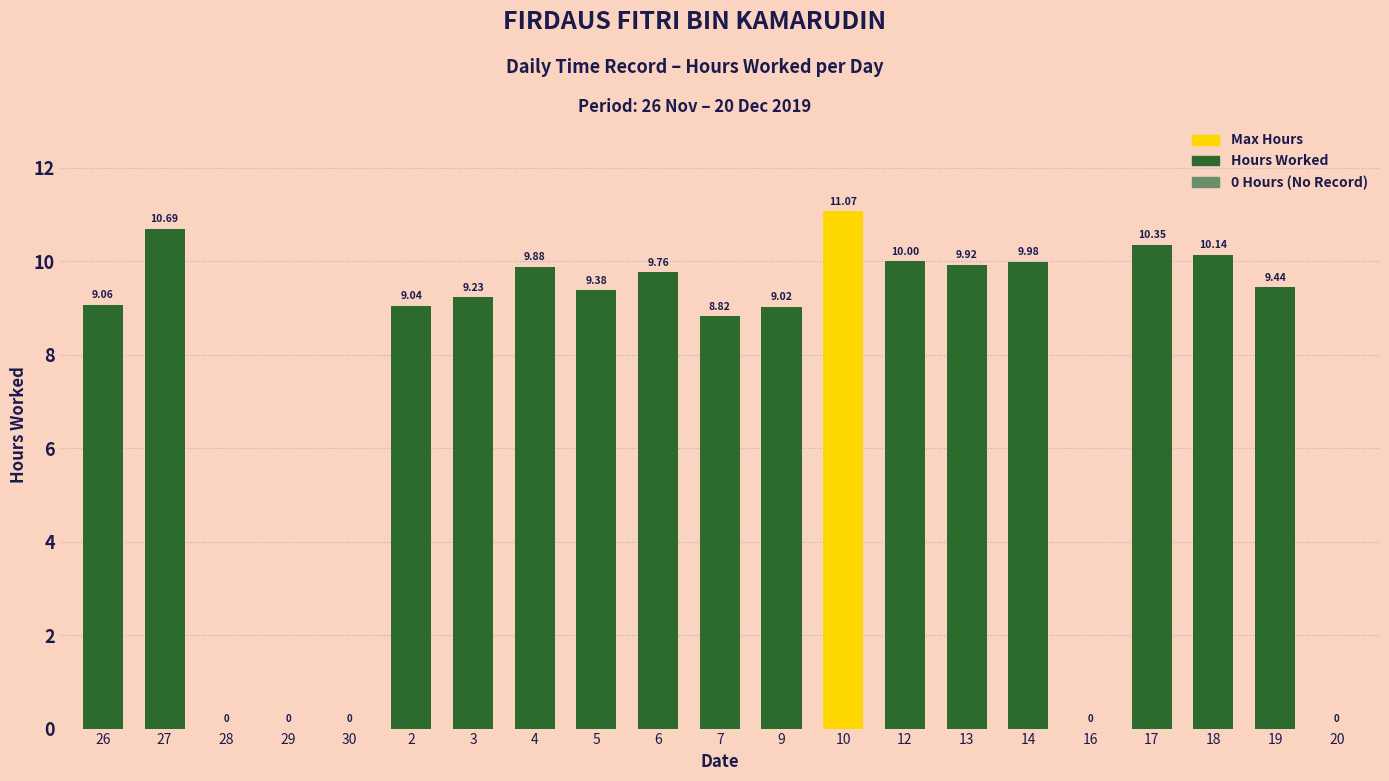

What is the approximate value at 26?

9.1